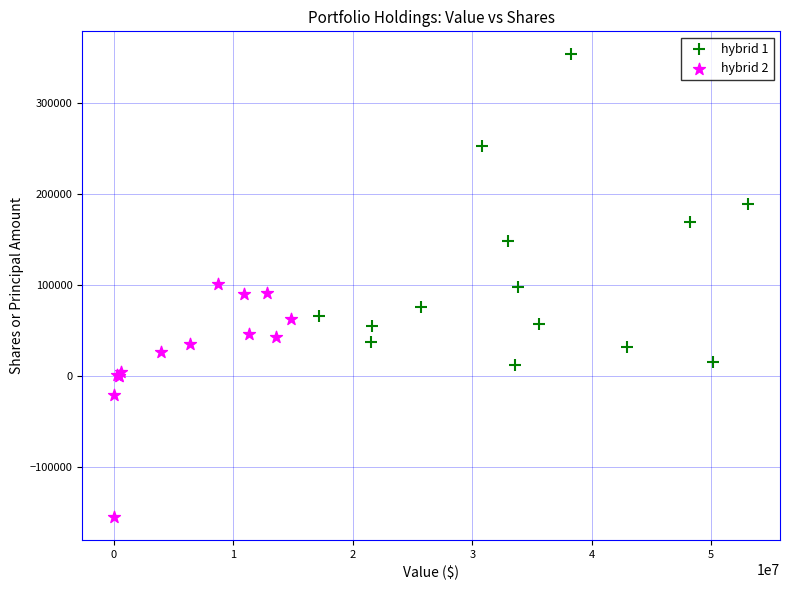

Which series contains the highest Y value?

hybrid 1